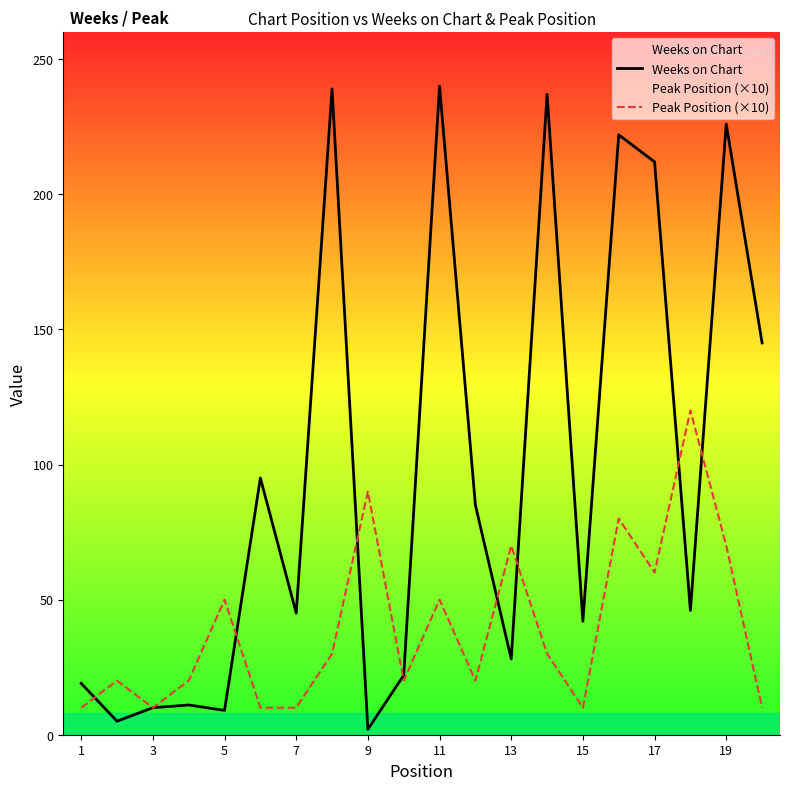

What is the sum of the Peak Position (×10) values at 7 and 11?

60